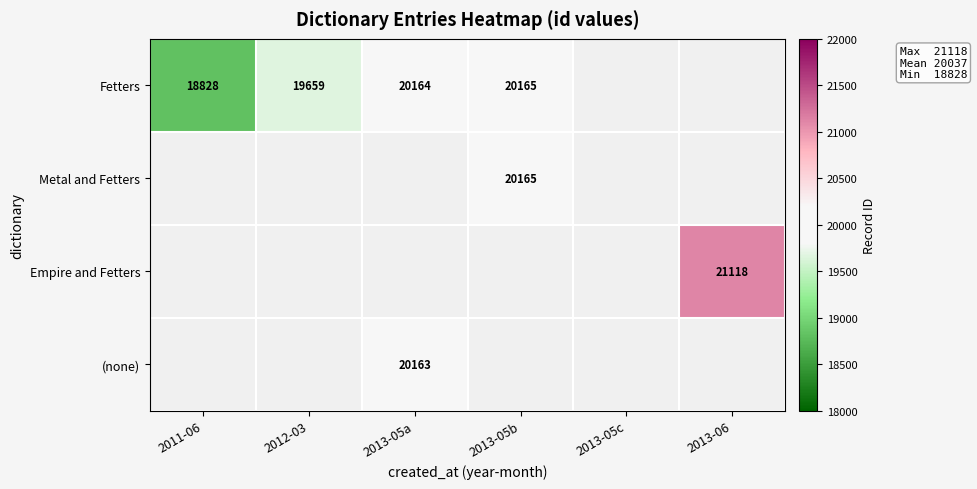

How many data points does each series have?

6